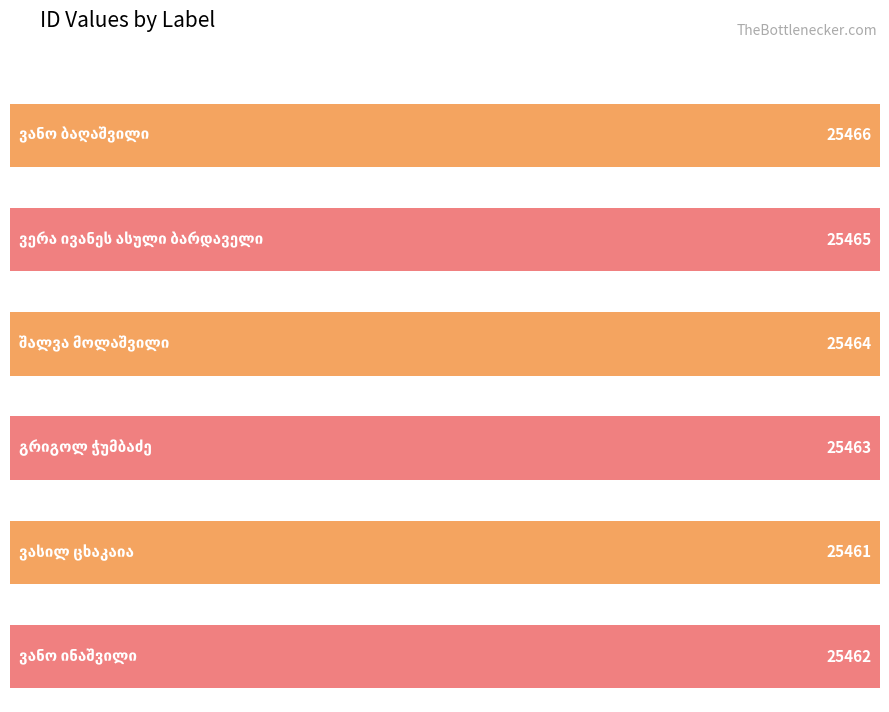

The chart shows a value of 35895 at ვერა ივანეს ასული ბარდაველი. True or false?

False